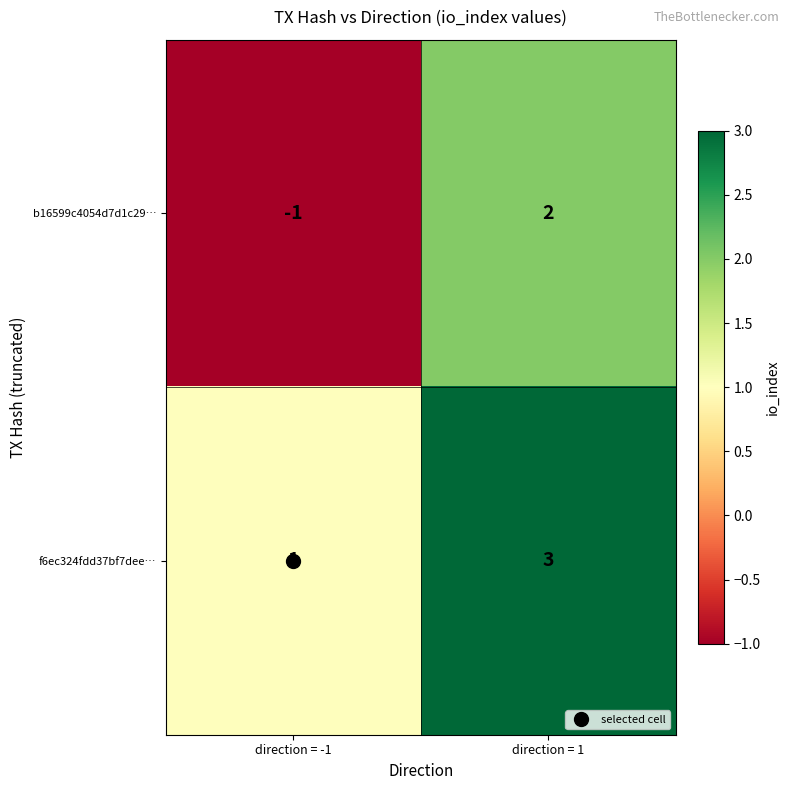

Which series changed the most between direction = -1 and direction = 1?

b16599c4054d7d1c29…